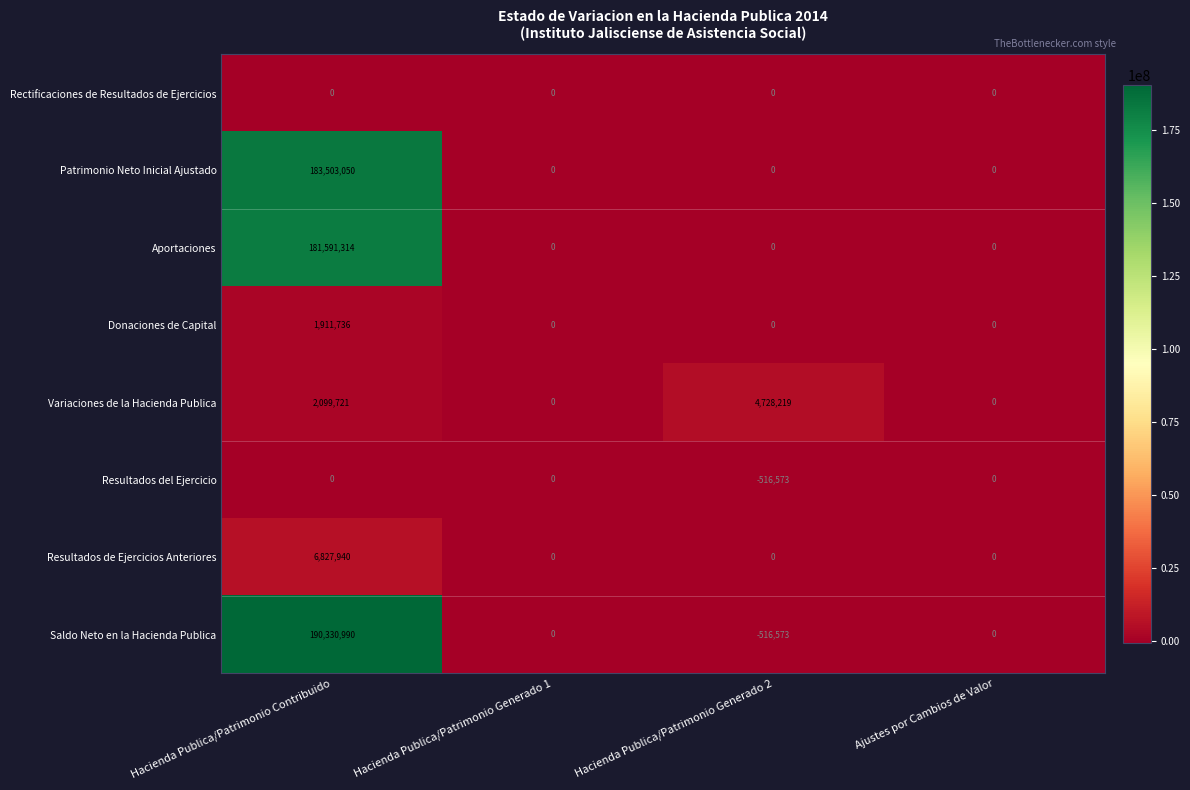

What is the difference between the Donaciones de Capital values at Hacienda Publica/Patrimonio Contribuido and Hacienda Publica/Patrimonio Generado 1?

1911736